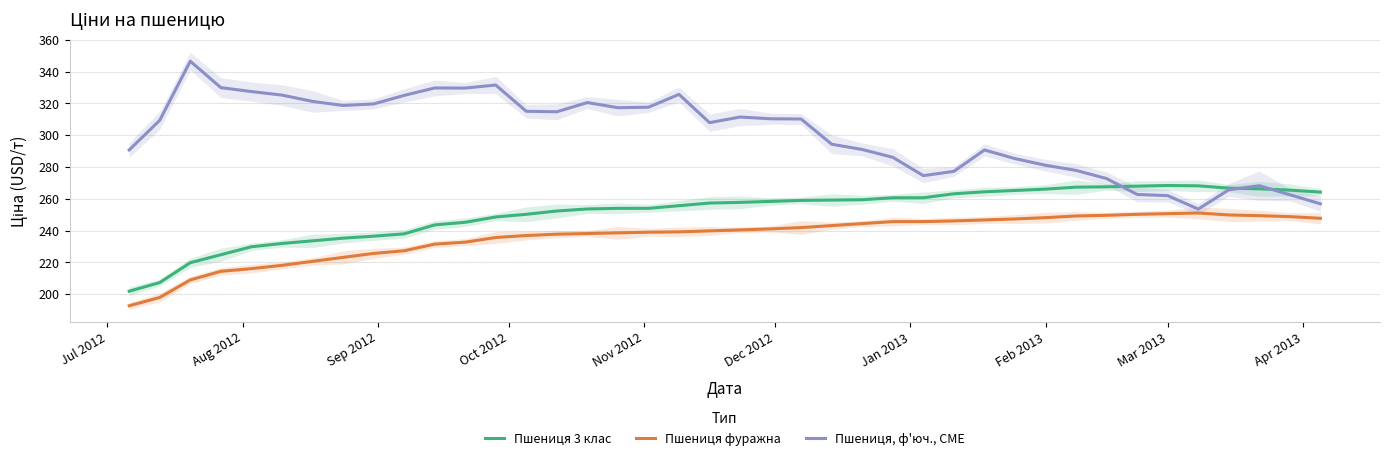

Reading left to right, extract all data points from this chart.

Пшениця 3 клас: 201.8	207.3	219.8	224.8	229.8	231.9	233.5	235.2	236.5	237.9	243.6	245.2	248.6	250.2	252.3	253.6	254.0	254.0	255.6	257.3	257.7	258.4	259.0	259.2	259.4	260.6	260.6	263.1	264.4	265.2	266.1	267.3	267.5	267.9	268.4	268.1	266.7	266.3	265.4	264.2
Пшениця фуражна: 192.7	197.9	208.9	214.3	216.0	218.1	220.6	223.1	225.6	227.3	231.4	232.7	235.6	236.9	237.7	238.1	238.6	239.0	239.2	239.8	240.4	241.1	241.9	243.1	244.4	245.6	245.6	246.1	246.7	247.3	248.1	249.2	249.6	250.2	250.6	251.1	249.8	249.4	248.8	247.7
Пшениця, ф'юч., CME: 290.7	309.4	346.6	330.0	327.5	325.2	321.3	318.7	319.7	325.0	329.7	329.7	331.6	315.0	314.7	320.5	317.3	317.6	325.7	307.9	311.4	310.3	310.2	294.3	291.0	286.1	274.5	277.3	290.7	285.3	281.1	277.9	272.7	262.7	262.0	253.5	265.7	268.2	262.5	256.8